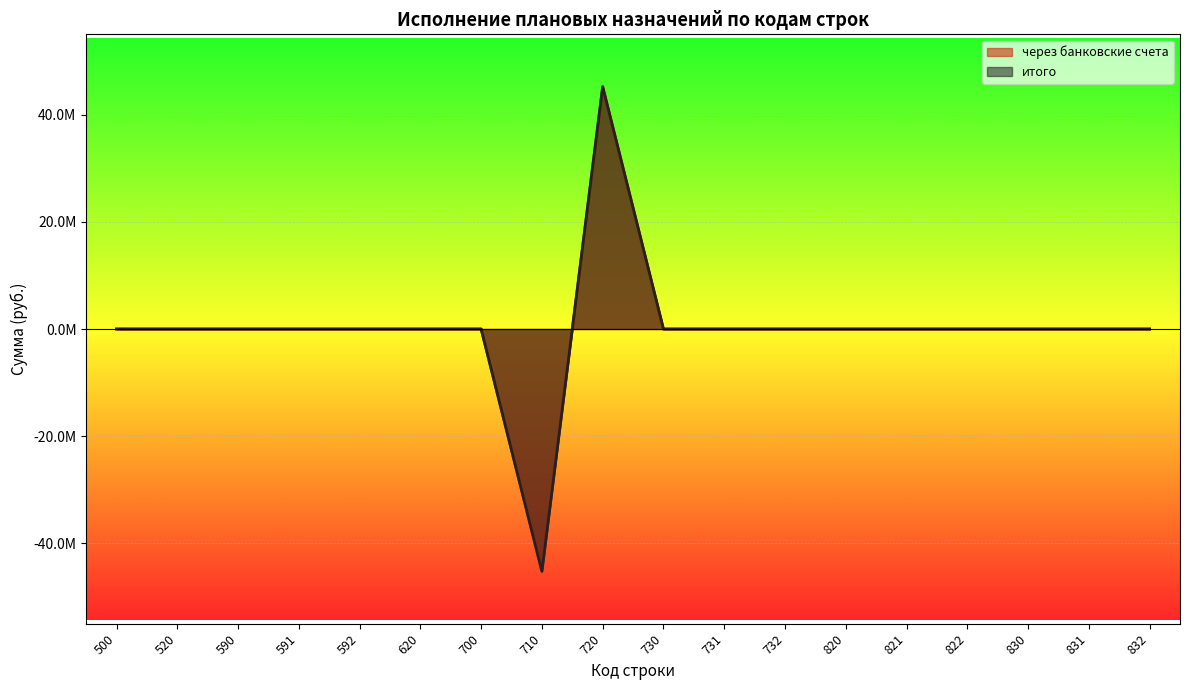

What is the lowest value of the итого series?

-45212859.3